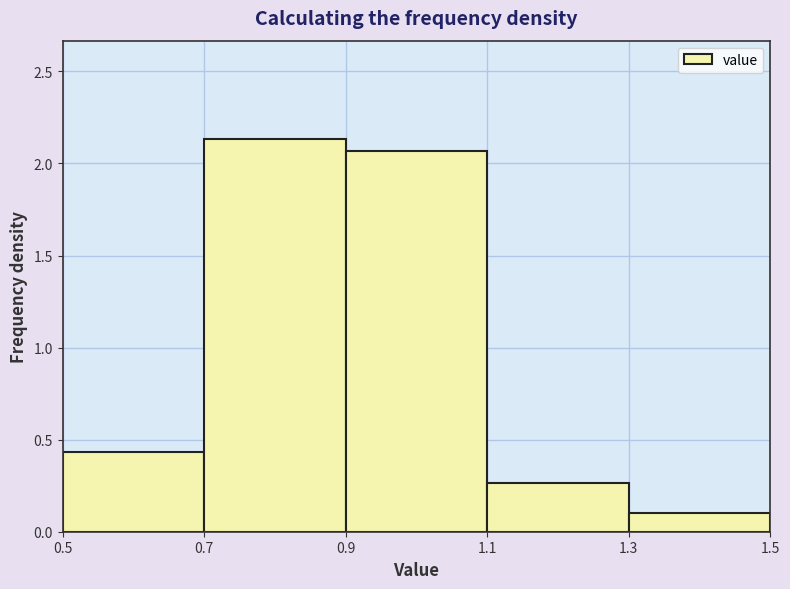

Reading left to right, transcribe this chart: for each bar, give the range it covers on the x-axis and its height. The values are not printed on the chart, so give them approximately, as read against the axis.

0.5 to 0.7: 0.45
0.7 to 0.9: 2.15
0.9 to 1.1: 2.05
1.1 to 1.3: 0.25
1.3 to 1.5: 0.10